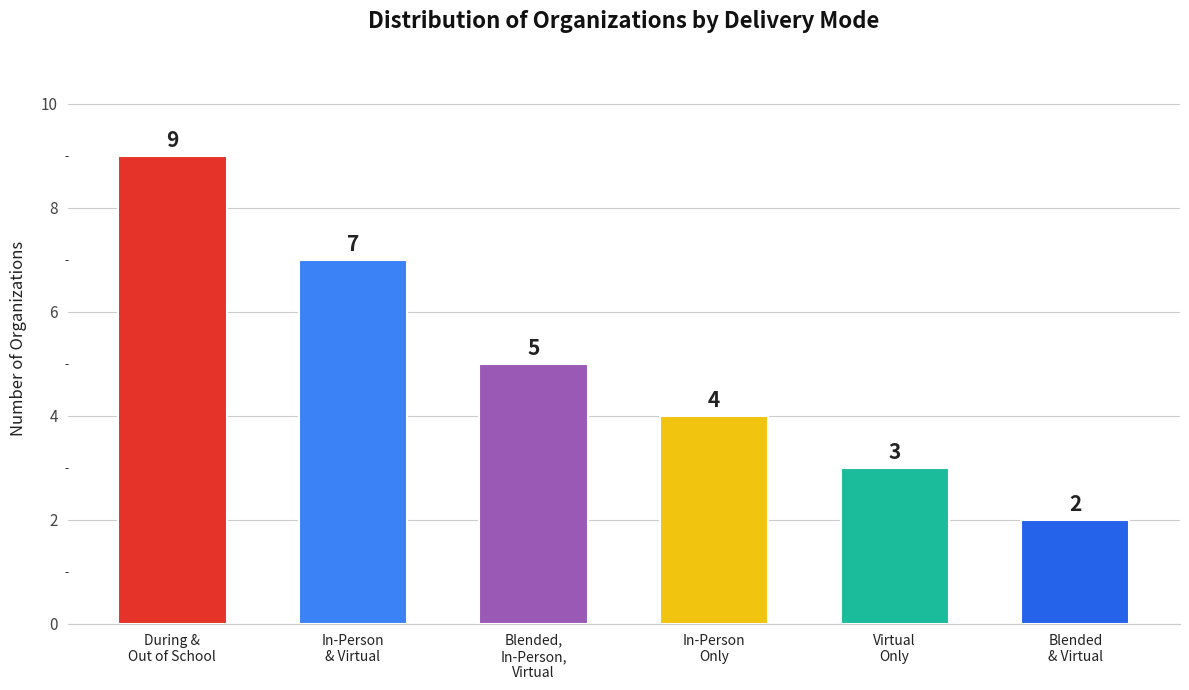

Reading left to right, what are all the values shown in this chart?

During School, Out of School=9	In-Person, Virtual=7	Blended, In-Person, Virtual=5	In-Person=4	Virtual=3	Blended, Virtual=2